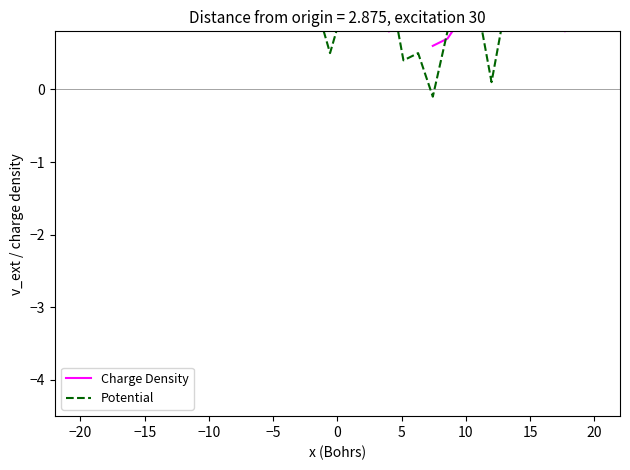

Does the chart display data point markers on the line(s)?

No